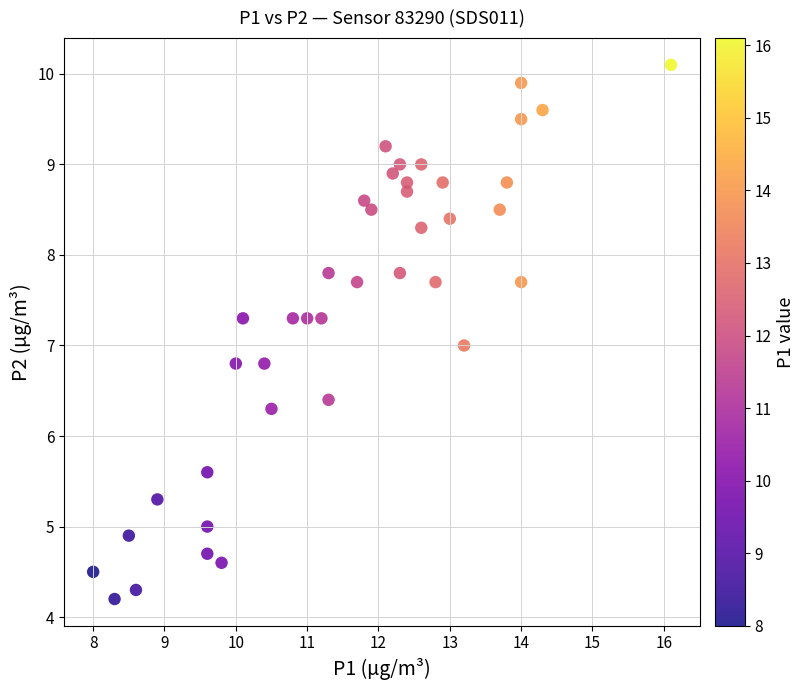

What is the range of Y values (max minus min)?

5.9